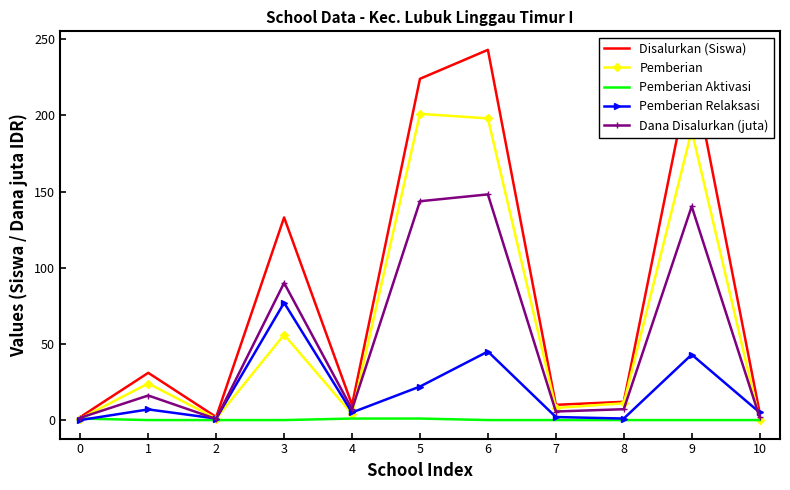

Which label corresponds to the largest value in the chart?

6